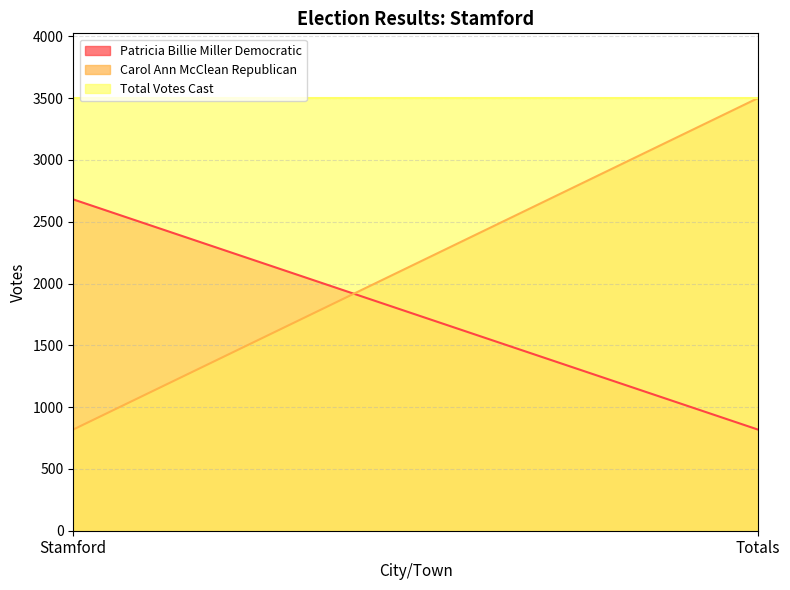

How many lines are shown in the chart?

3